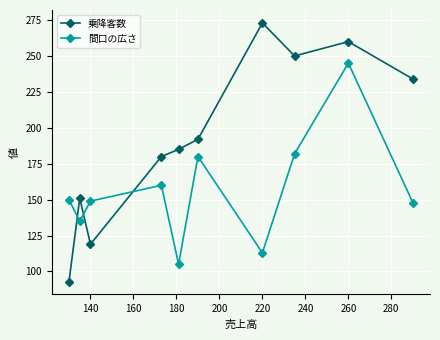

At how many categories does at least one series exceed 240?

3